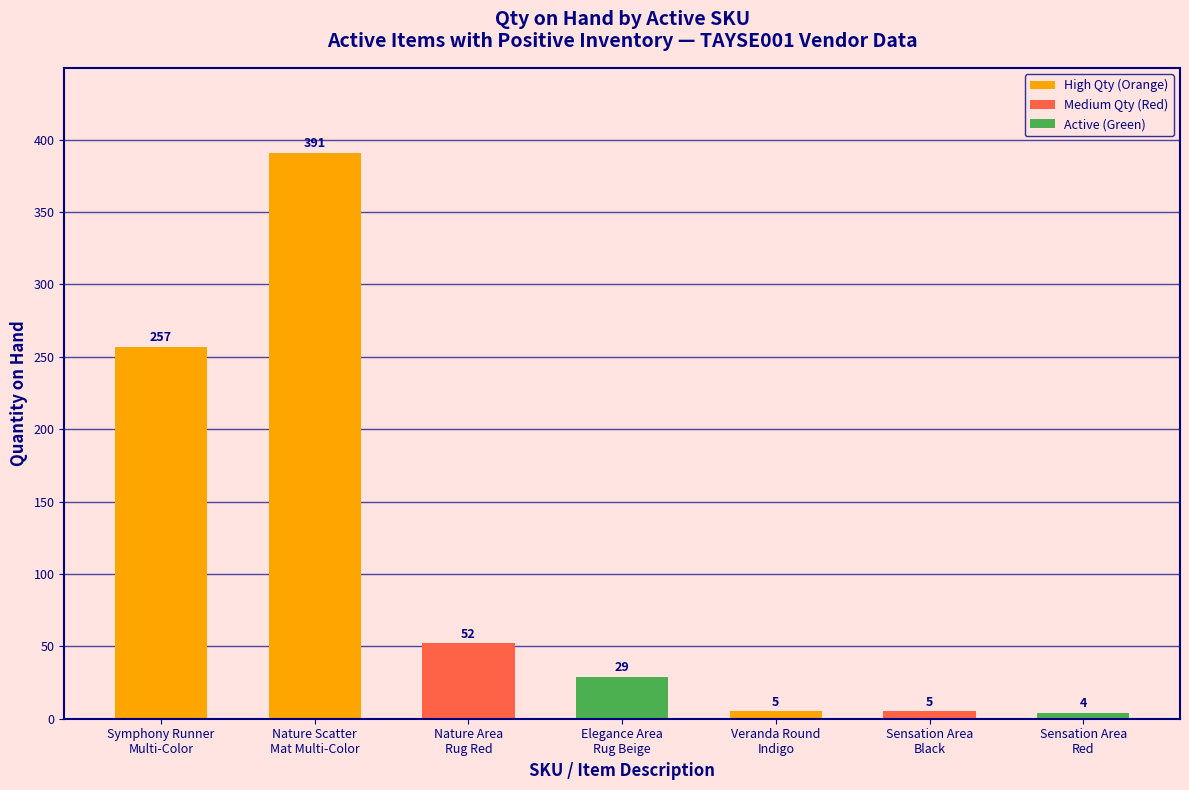

Does the chart contain any negative values?

No